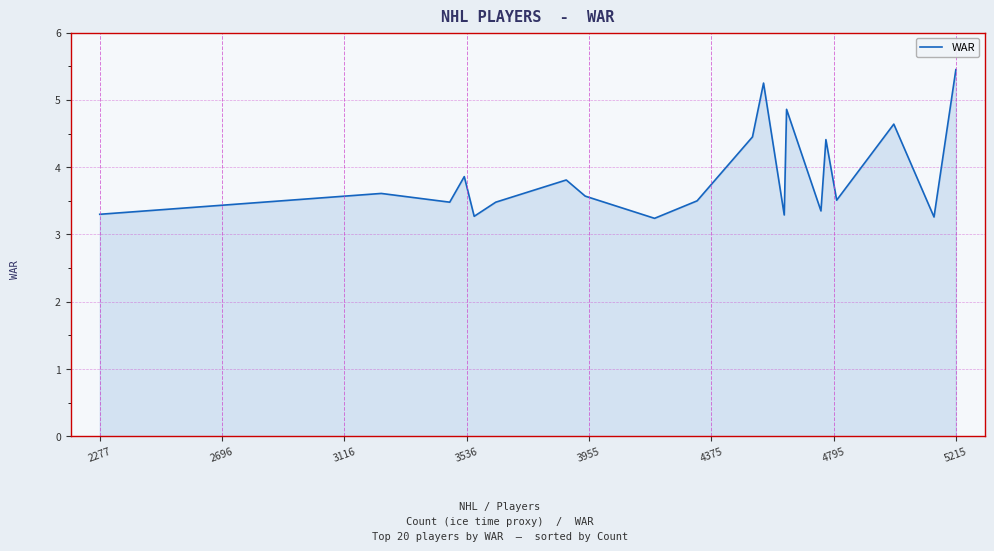

What is the difference between the maximum and minimum values?

2.2